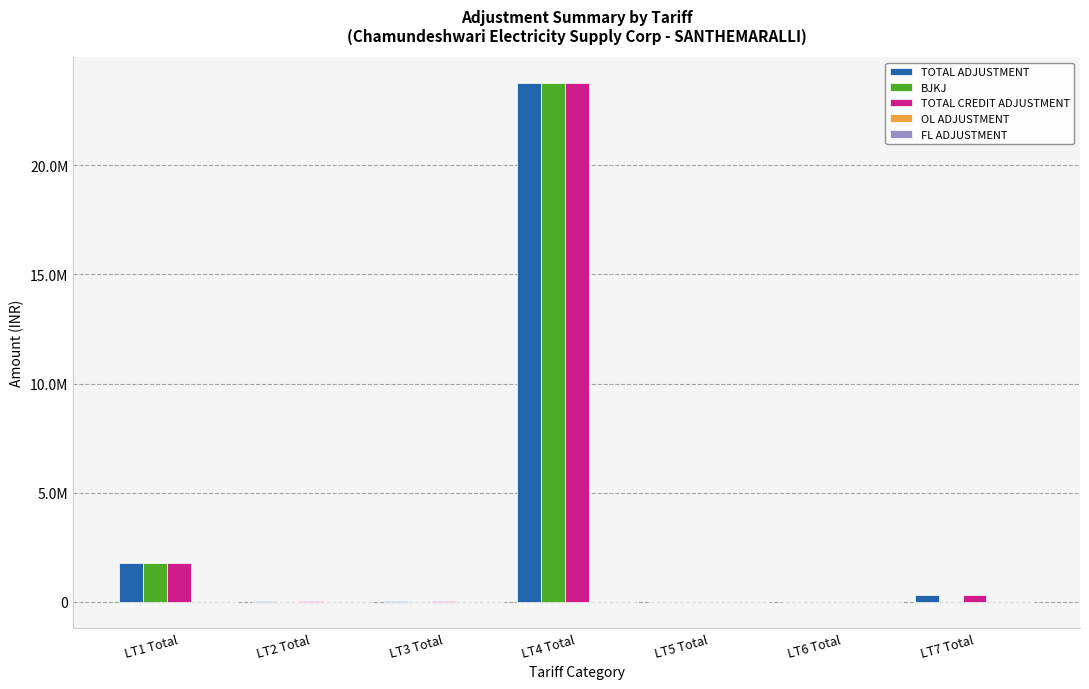

Between LT4 Total and LT5 Total, which is larger?

LT4 Total